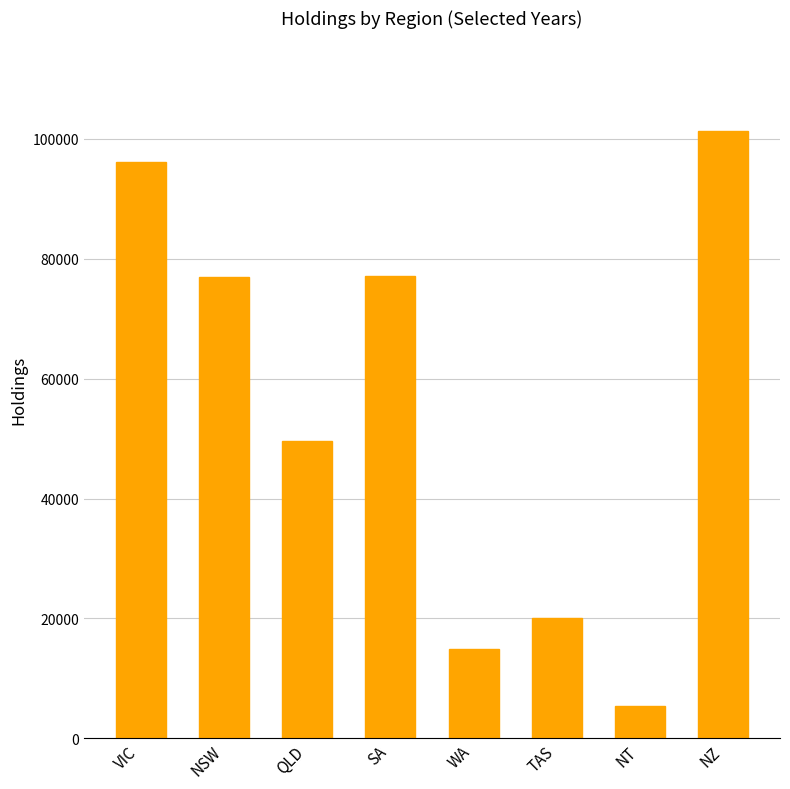

What is the difference between the values at SA and VIC?

18988